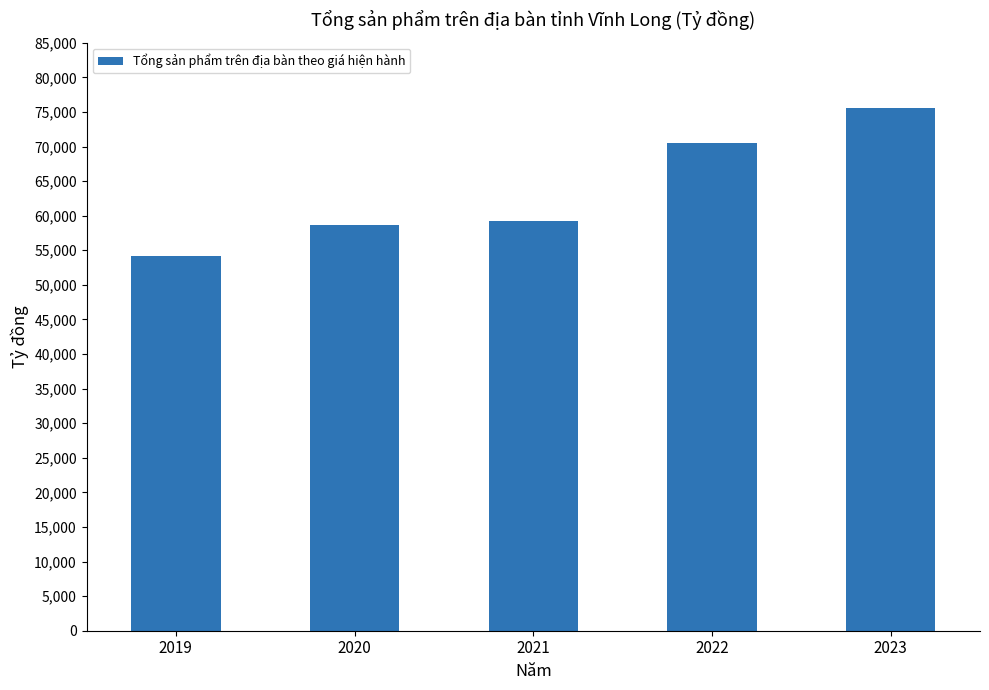

How many data points does each series have?

5